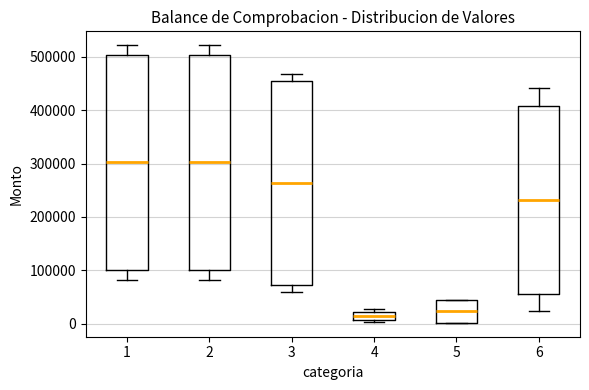

Where is the upper edge of the box at x = 5 on the y-axis? The values are not printed on the chart, so give them approximately, as read against the axis.

40000